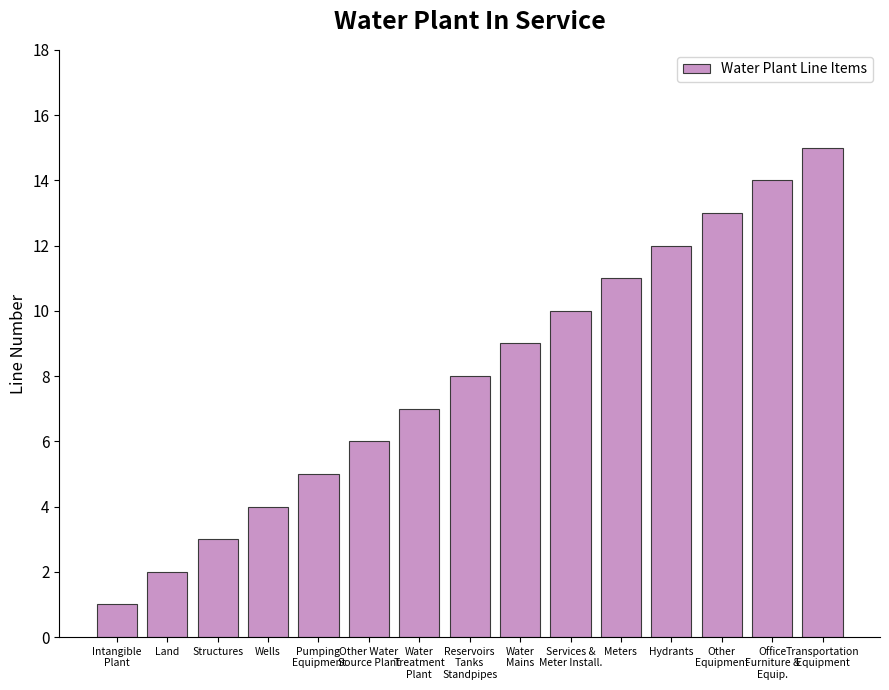

What position from the right is Hydrants?

4